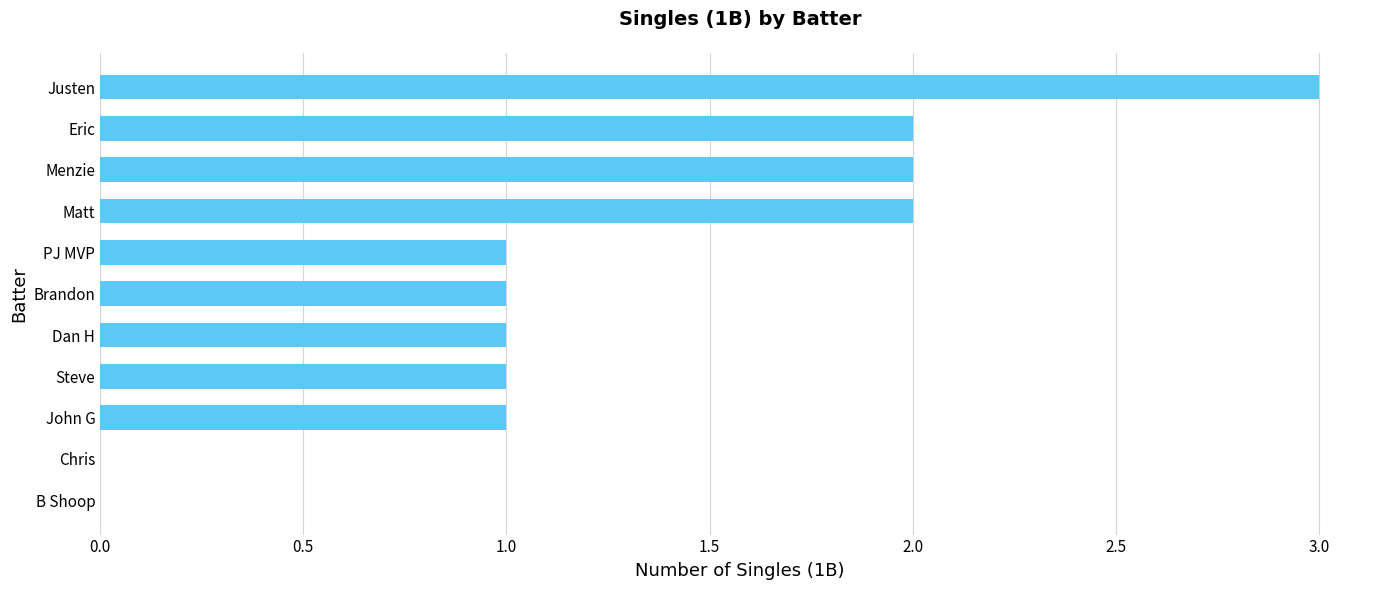

Reading bottom to top, list all the values displayed in this chart.

B Shoop=0	Chris=0	John G=1	Steve=1	Dan H=1	Brandon=1	PJ MVP=1	Matt=2	Menzie=2	Eric=2	Justen=3